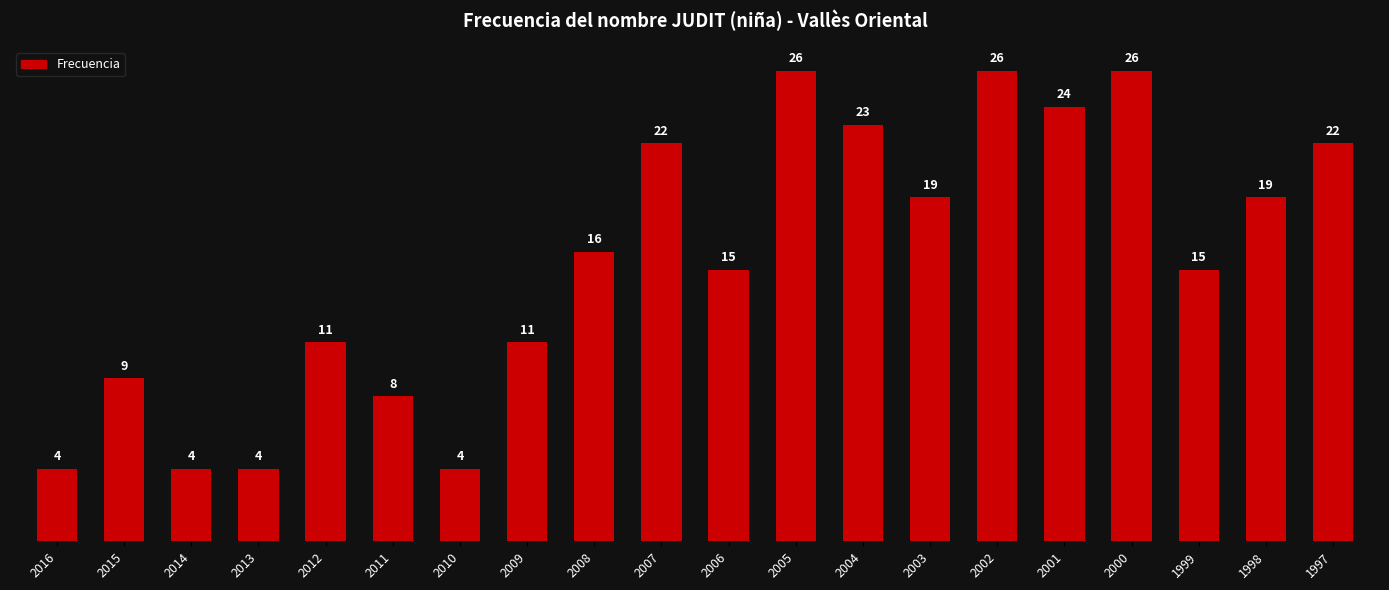

What is the change in value from 2006 to 2002?

+11